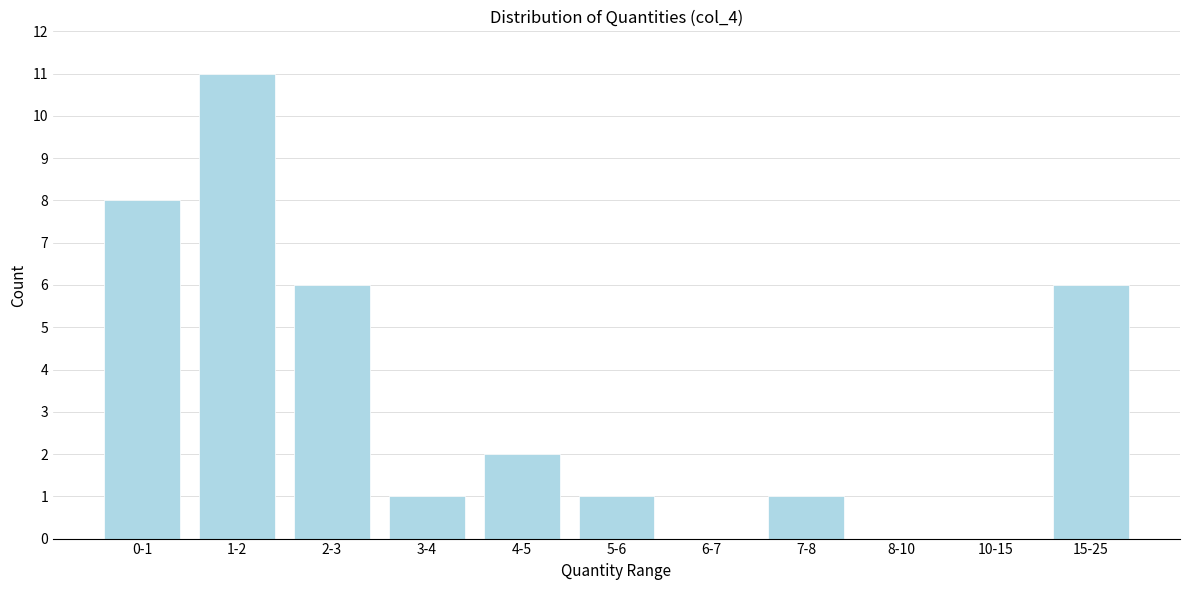

Reading right to left, list all the values displayed in this chart.

15-25=6	10-15=0	8-10=0	7-8=1	6-7=0	5-6=1	4-5=2	3-4=1	2-3=6	1-2=11	0-1=8